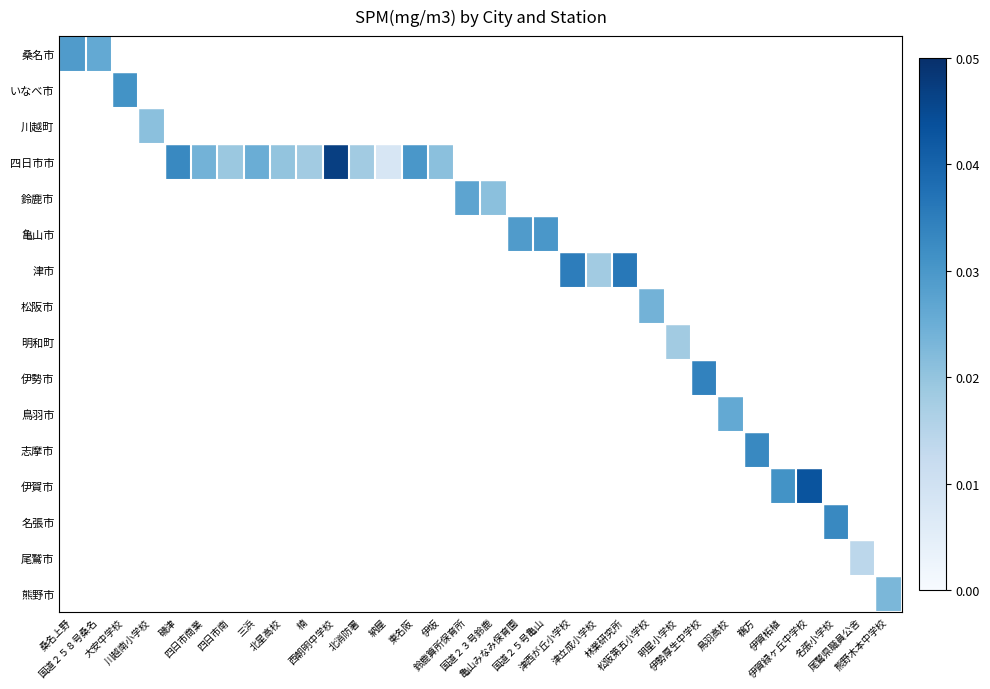

Which category has the highest value across all series?

西朝明中学校